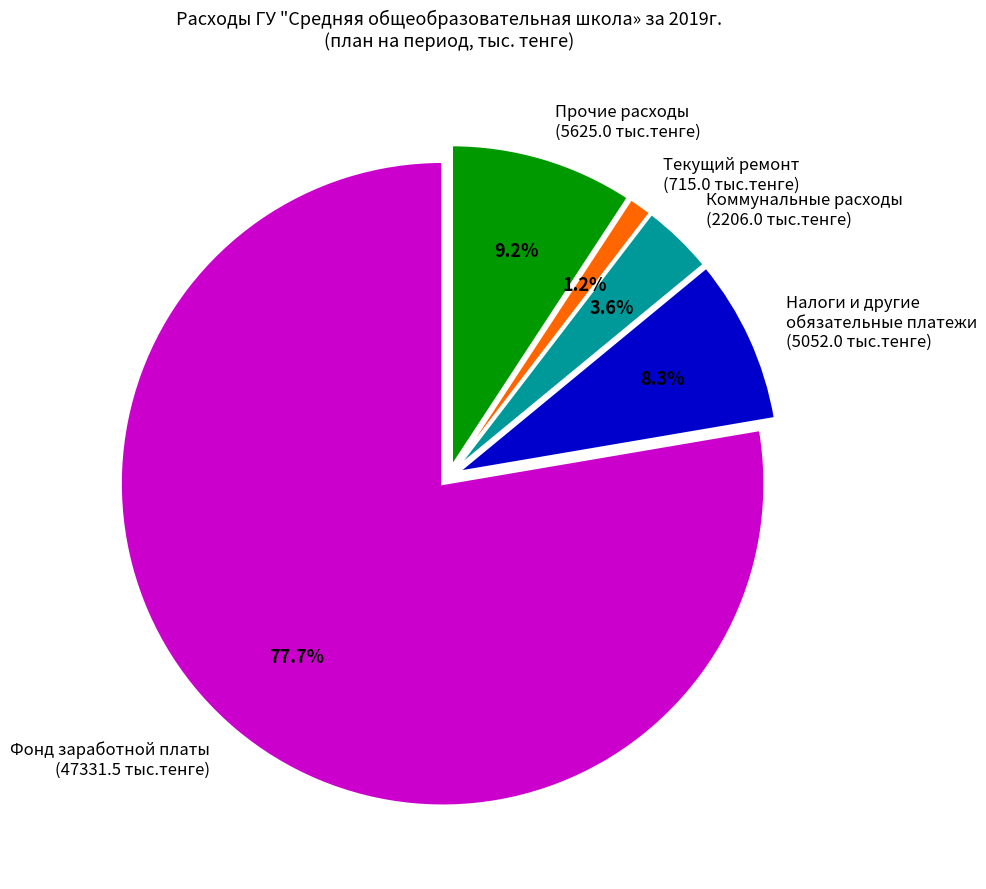

Which slice represents more than half of the pie?

Фонд заработной платы (47331.5 тыс.тенге)